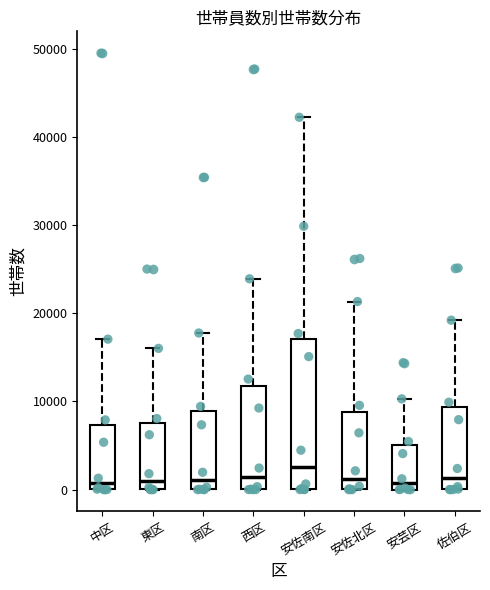

Where does the upper whisker of the box for 佐伯区 end on the y-axis? The values are not printed on the chart, so give them approximately, as read against the axis.

19000